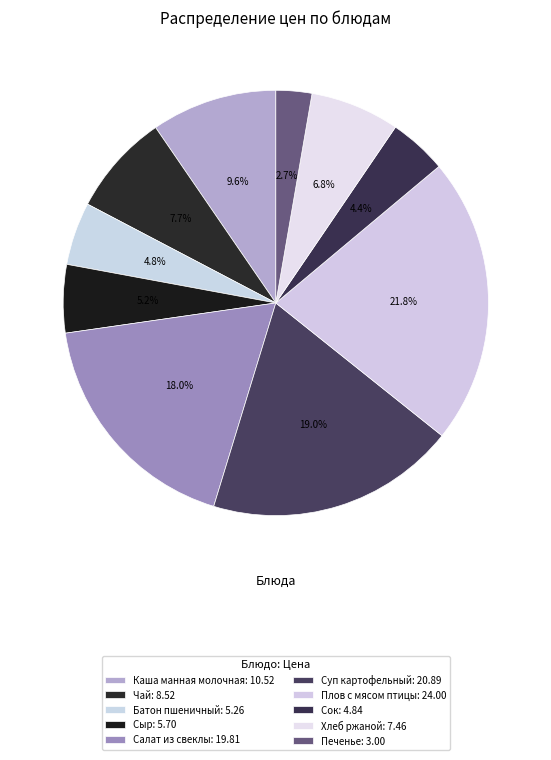

To the nearest percent, what is the combined percentage of Печенье and Каша манная молочная?

12%